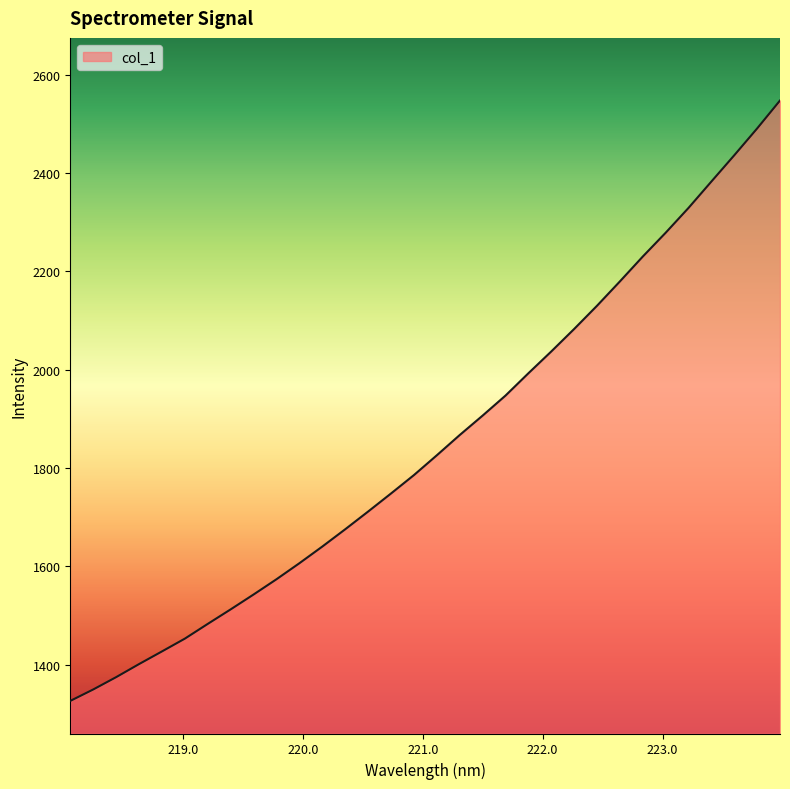

What is the greatest value displayed?

2547.9